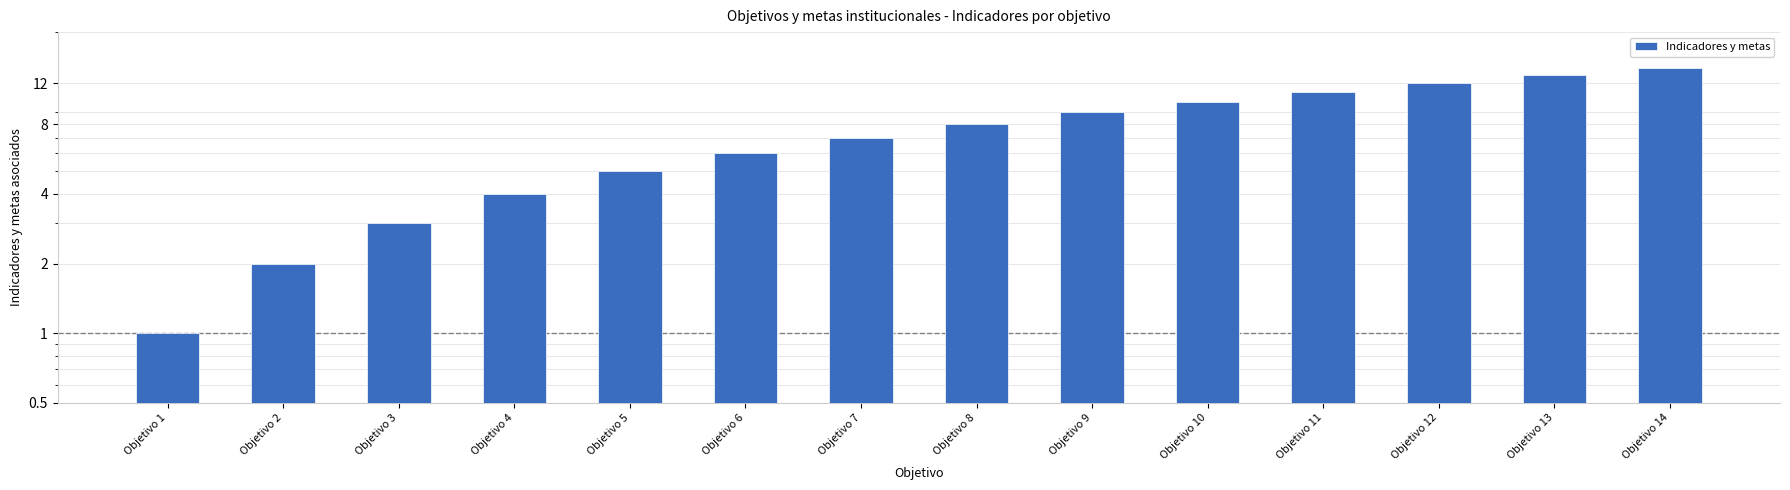

True or false: the data shows 13 at Objetivo 13.

True